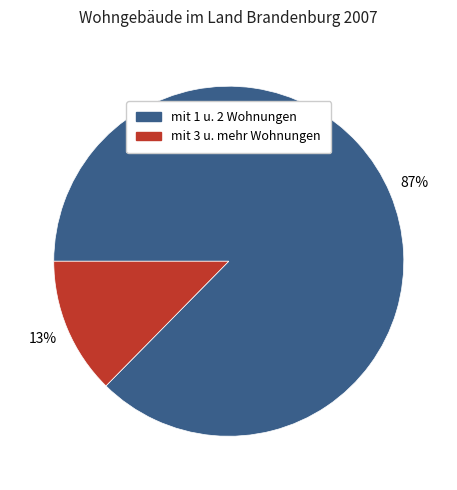

Does any single category account for the majority?

Yes